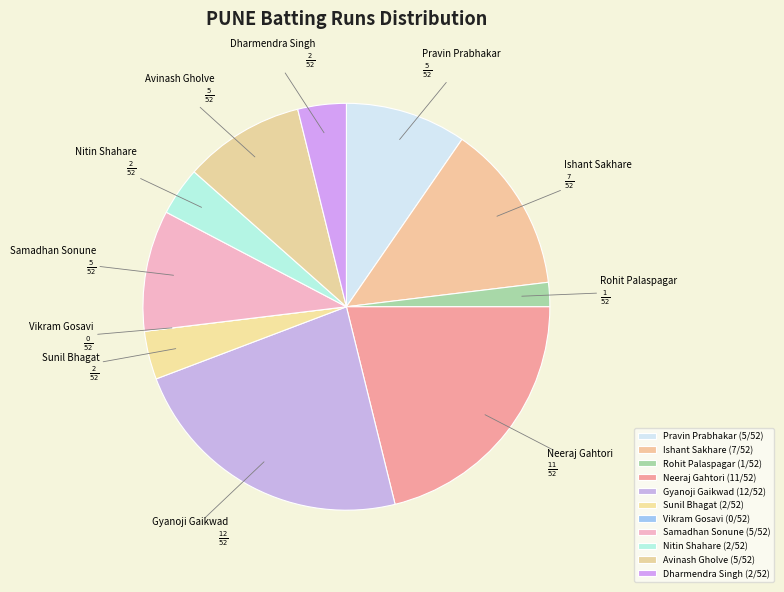

Rank the categories by value from highest to lowest.

Gyanoji Gaikwad, Neeraj Gahtori, Ishant Sakhare, Pravin Prabhakar, Samadhan Sonune, Avinash Gholve, Sunil Bhagat, Nitin Shahare, Dharmendra Singh, Rohit Palaspagar, Vikram Gosavi